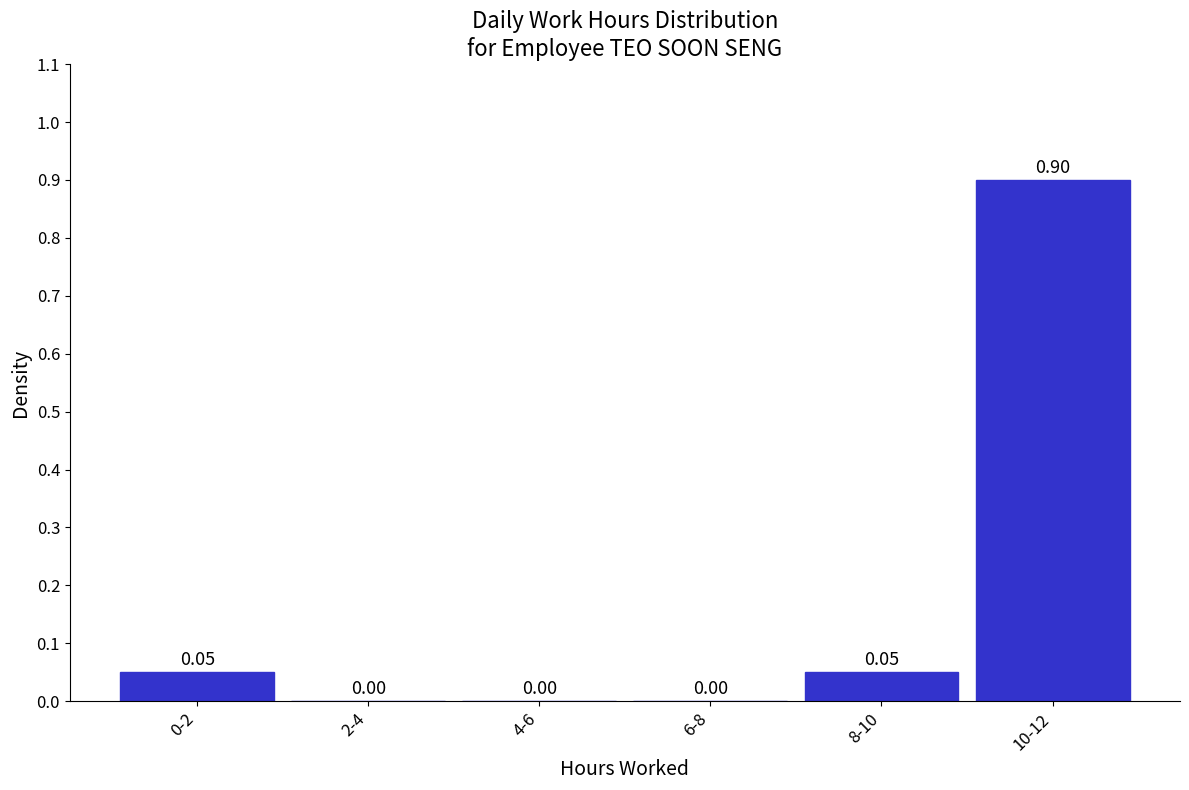

Which has a higher value, 0-2 or 6-8?

0-2